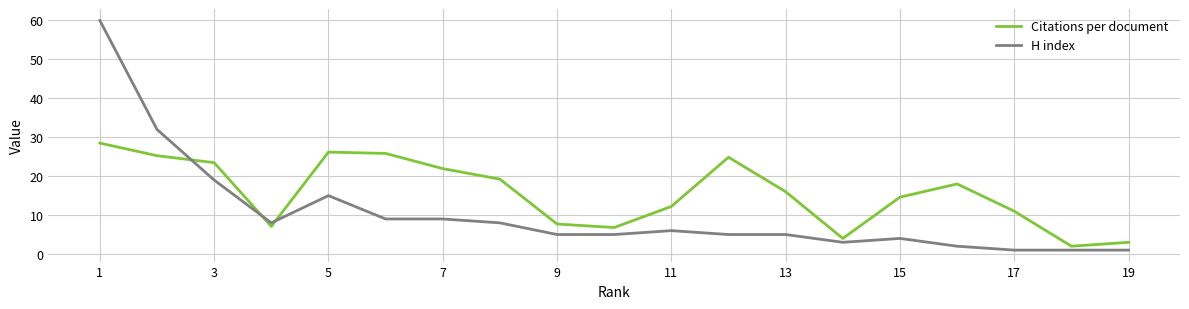

After their last crossing, which series has the higher values: Citations per document or H index?

Citations per document